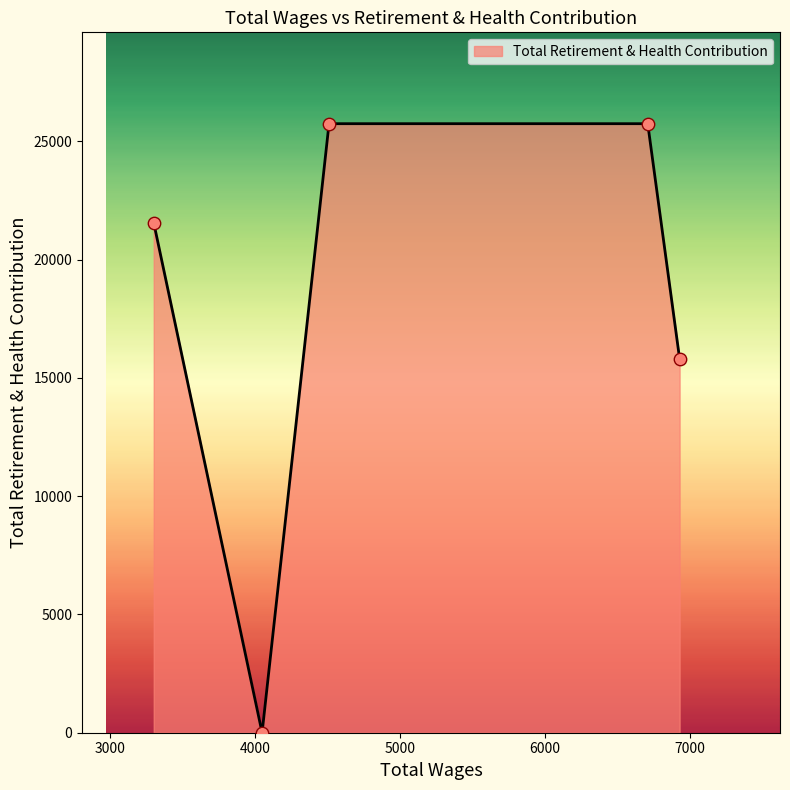

What is the average value?

17767